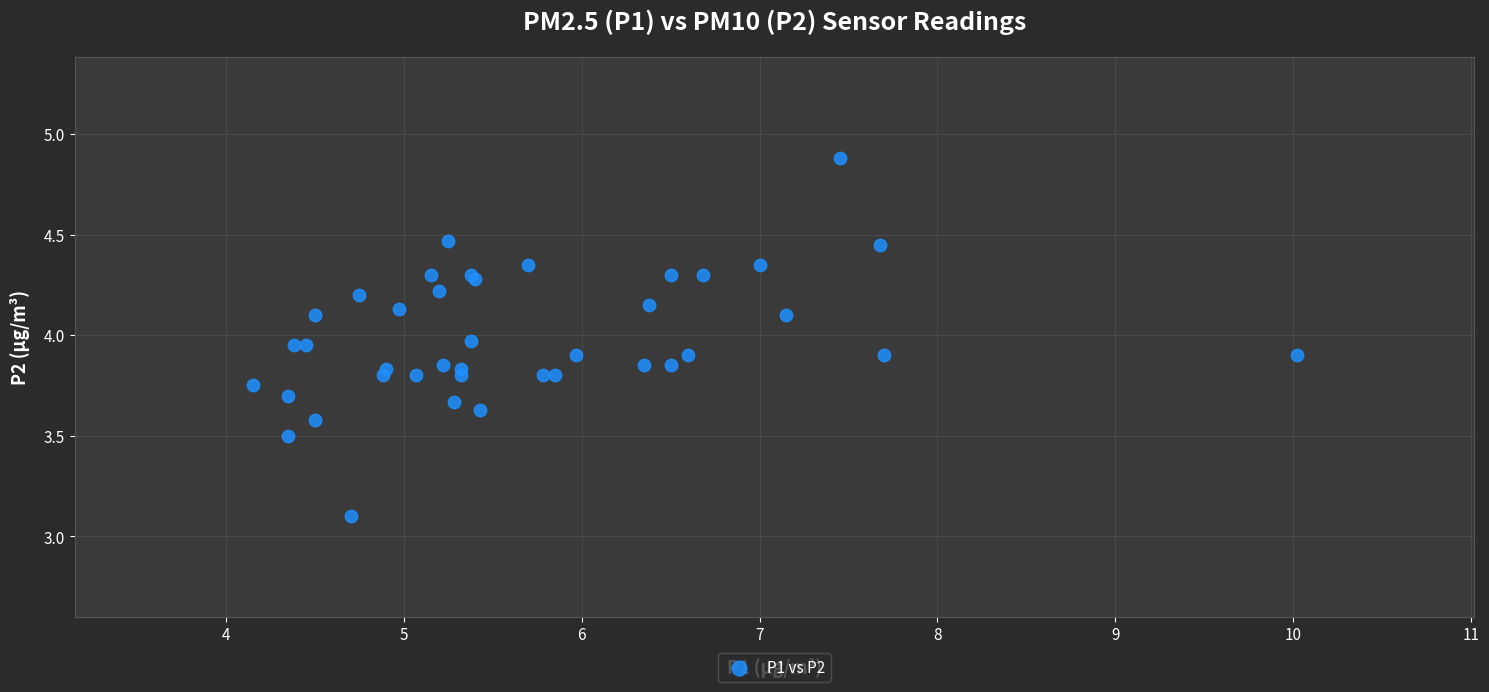

What Y value in the scatter plot is closest to 3?

3.1